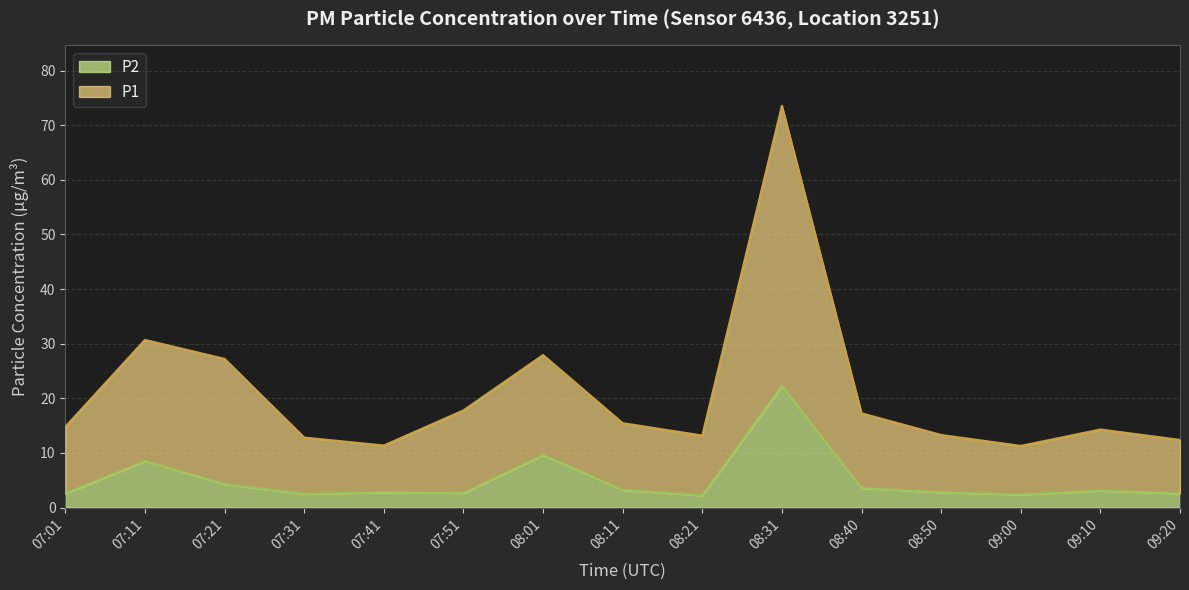

What is the sum of all P1 values?

313.5